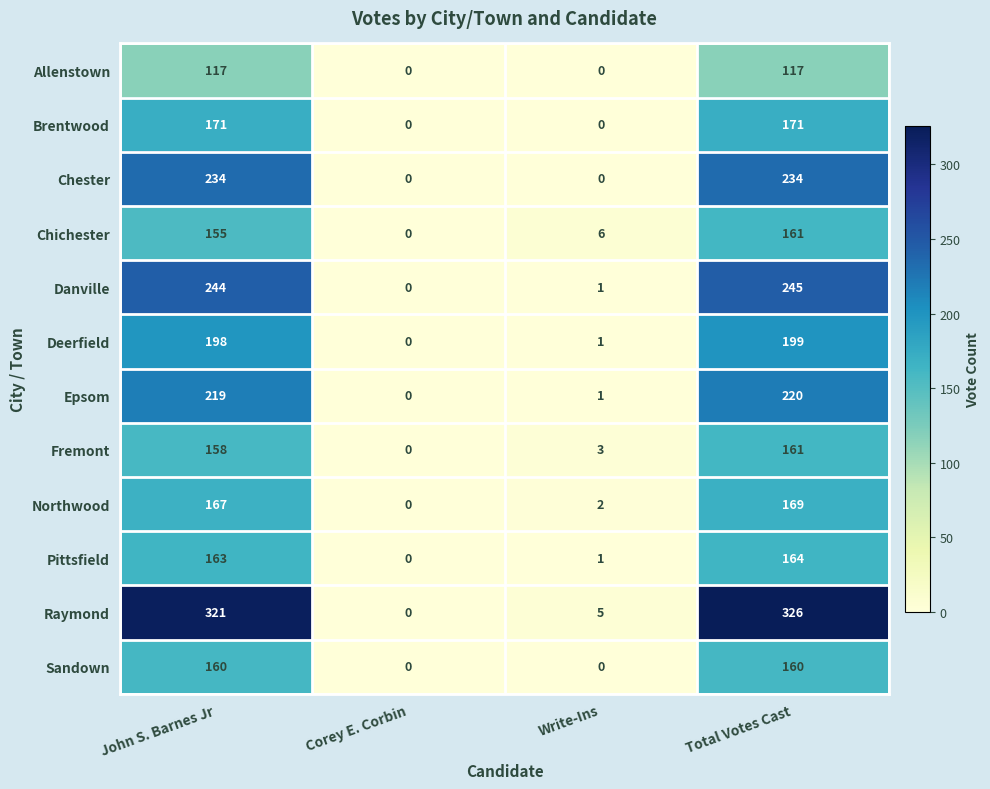

Read the Chichester value at Write-Ins.

6